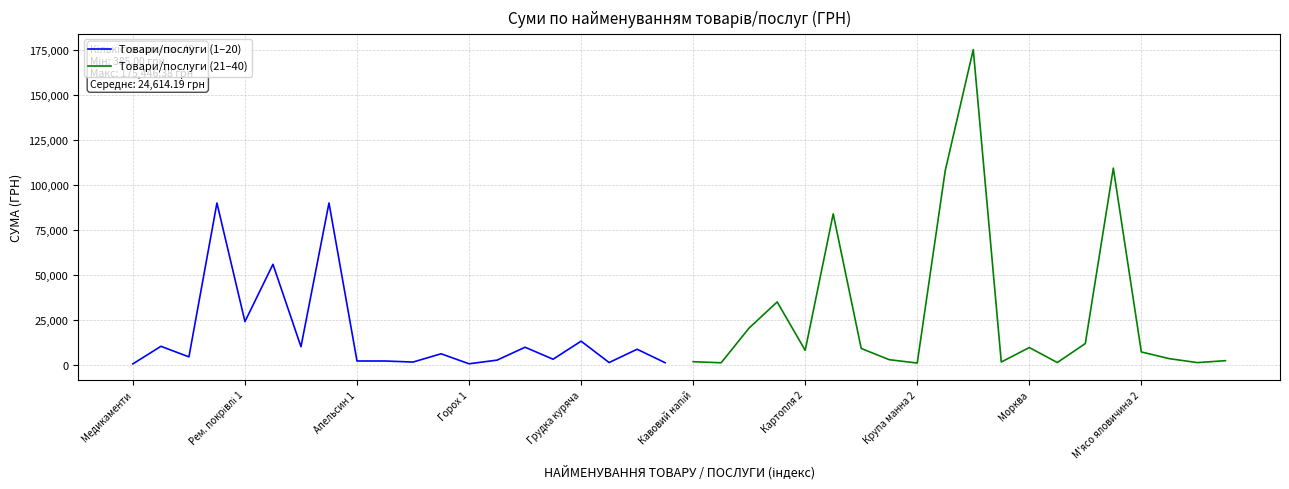

What is the maximum value for Товари/послуги (21–40)?

175446.4